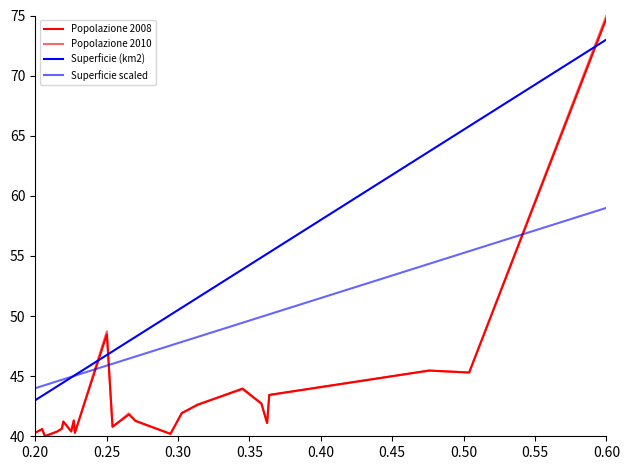

Is this an area chart (filled region under the line)?

No